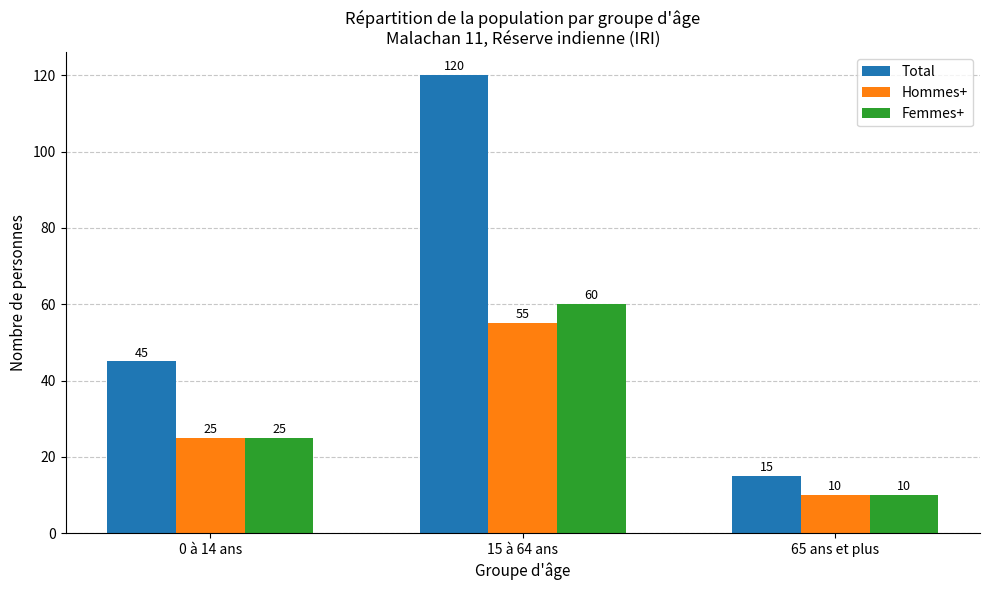

At how many categories does at least one series exceed 95?

1